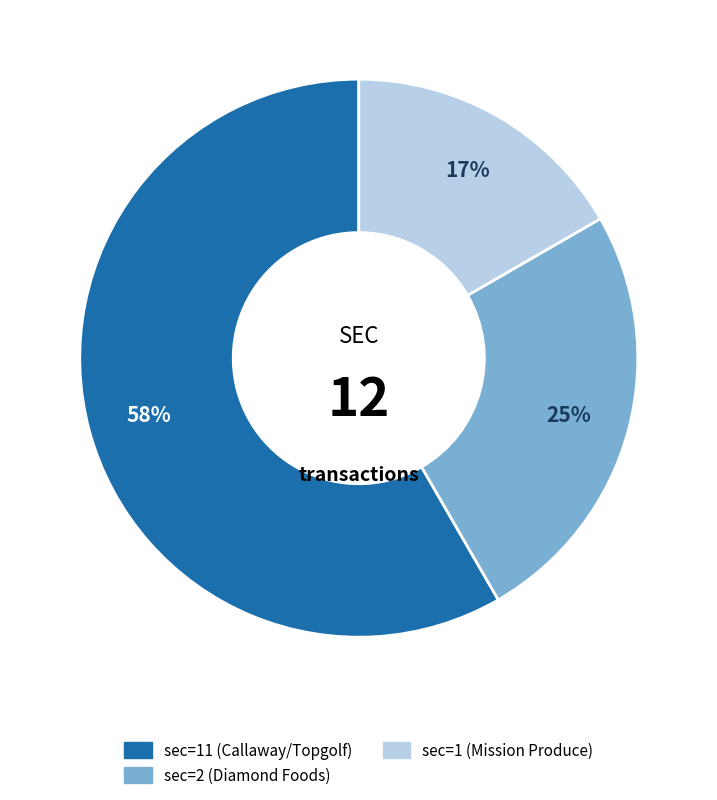

Is there any slice that represents more than half of the pie?

Yes